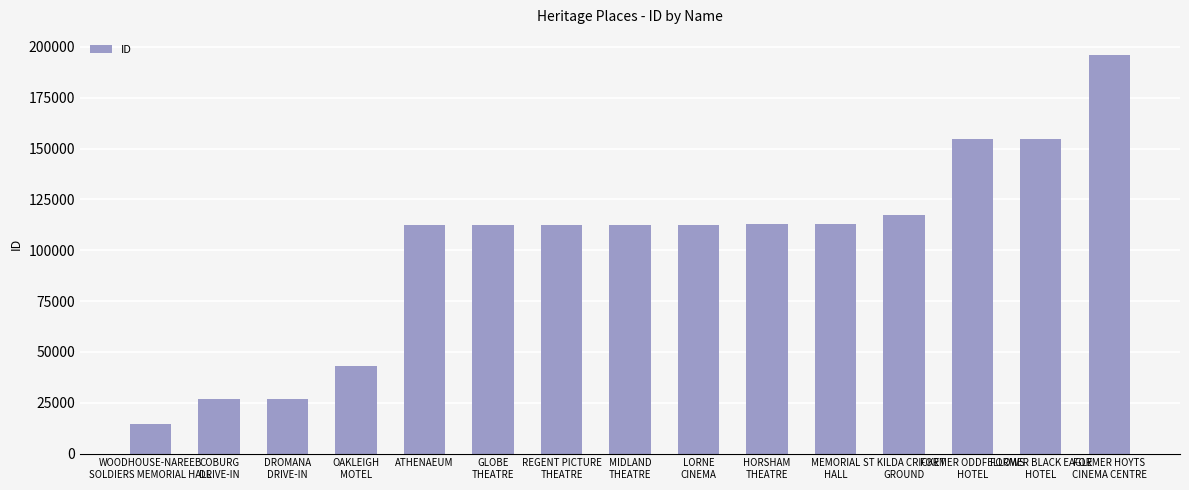

Are the bars horizontal?

No